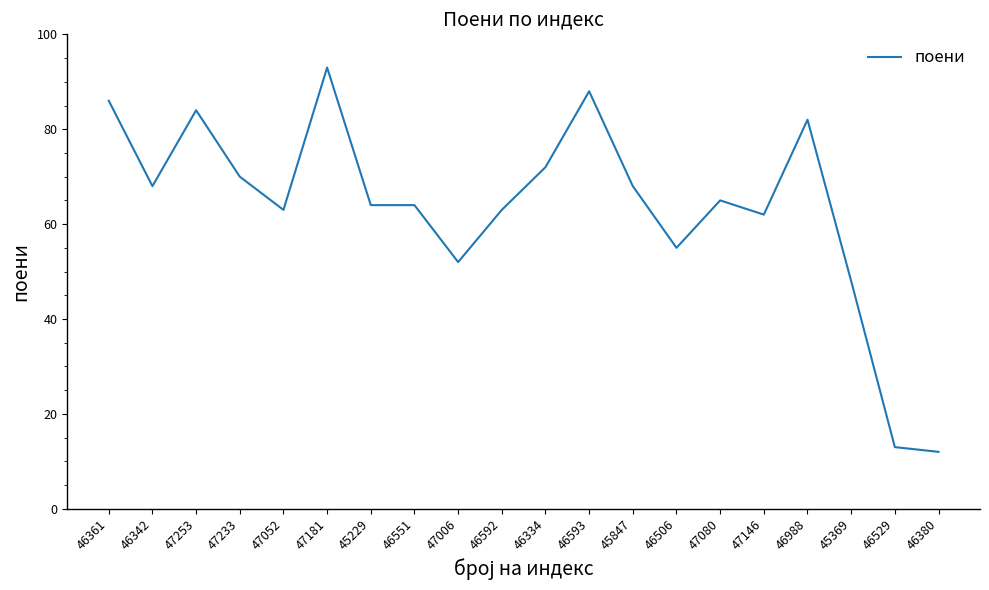

Which has a higher value, 46334 or 46342?

46334